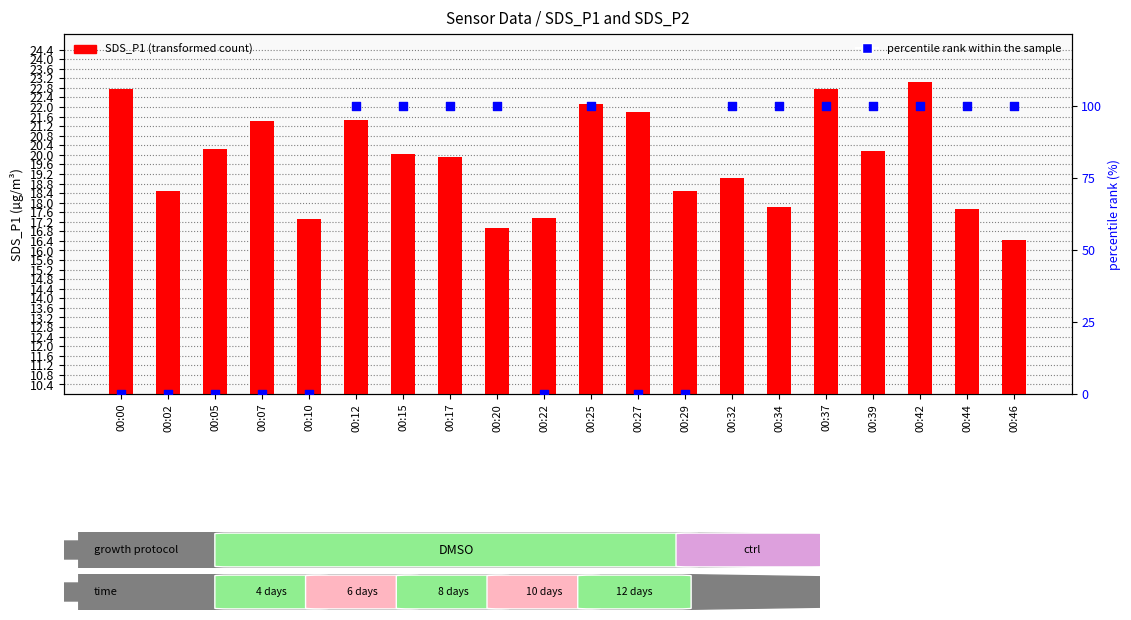

What is the total value across all series at 00:05?

20.2